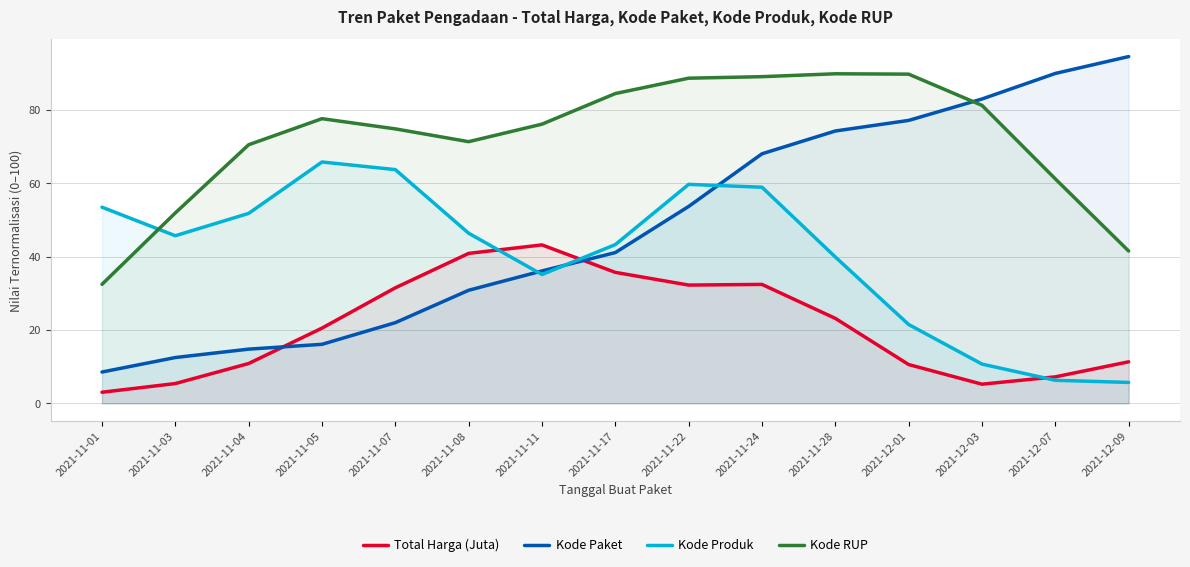

How many values in the Total Harga (Juta) series are below 20?

7